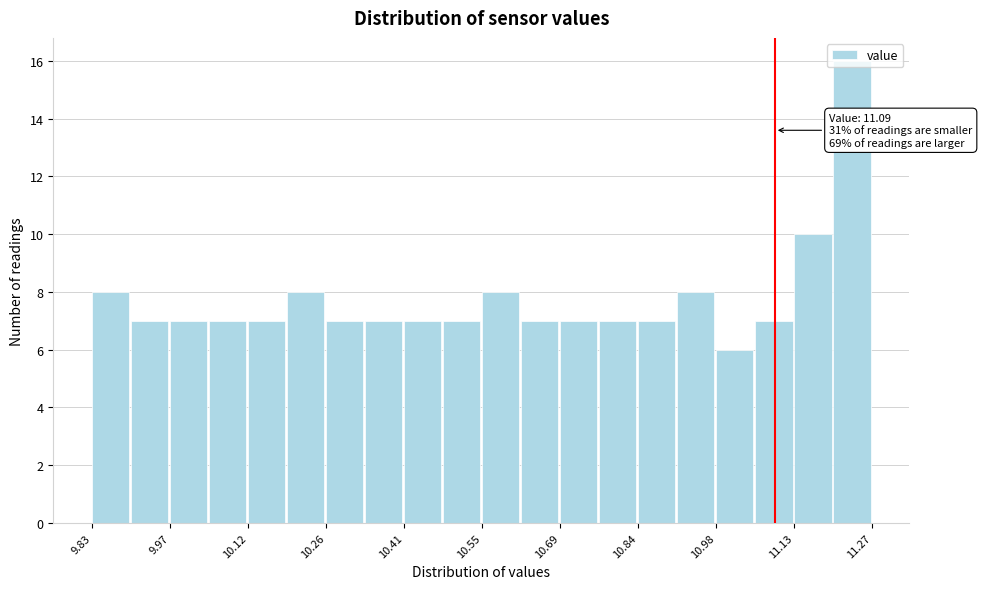

Around what value on the x-axis is the tallest bar? Give the approximate position of its centre, as read against the axis.

11.24